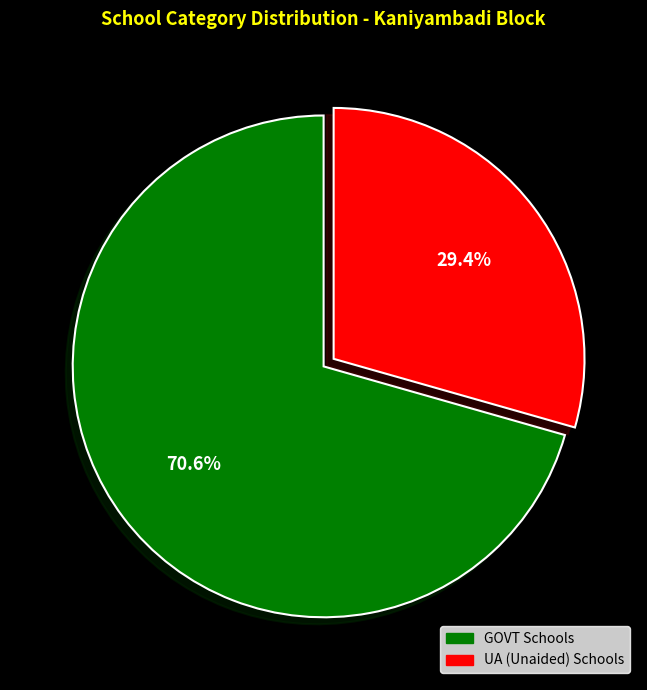

True or false: UA accounts for 15% of the total.

False